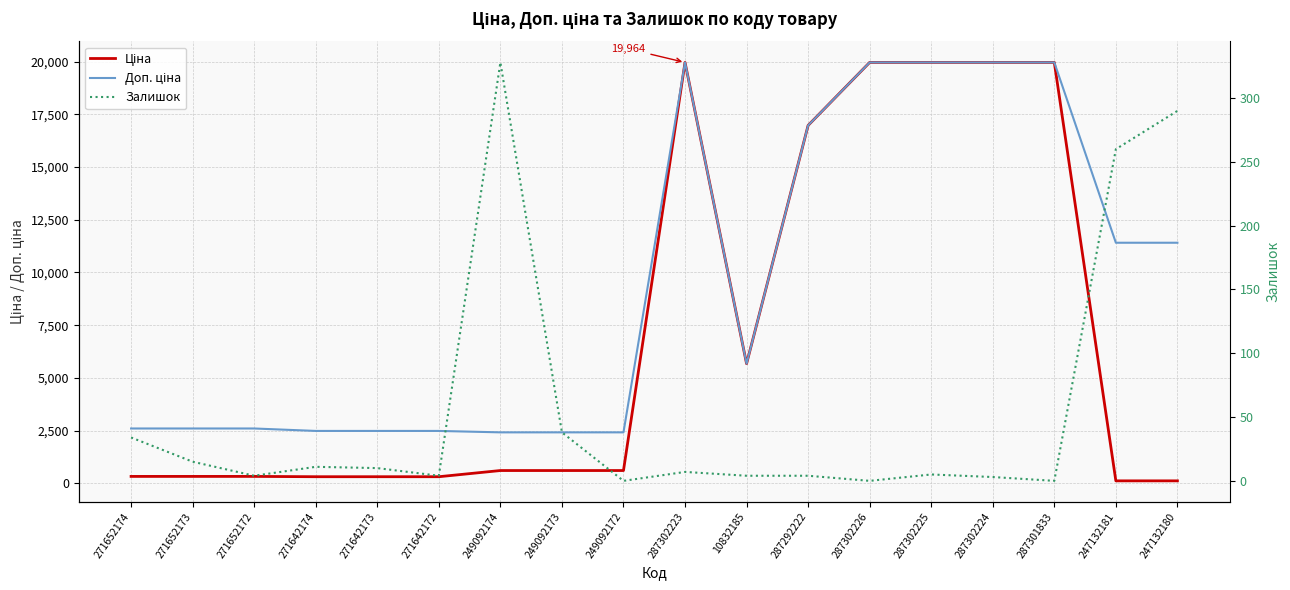

Where is the first local minimum for Доп. ціна?

10832185